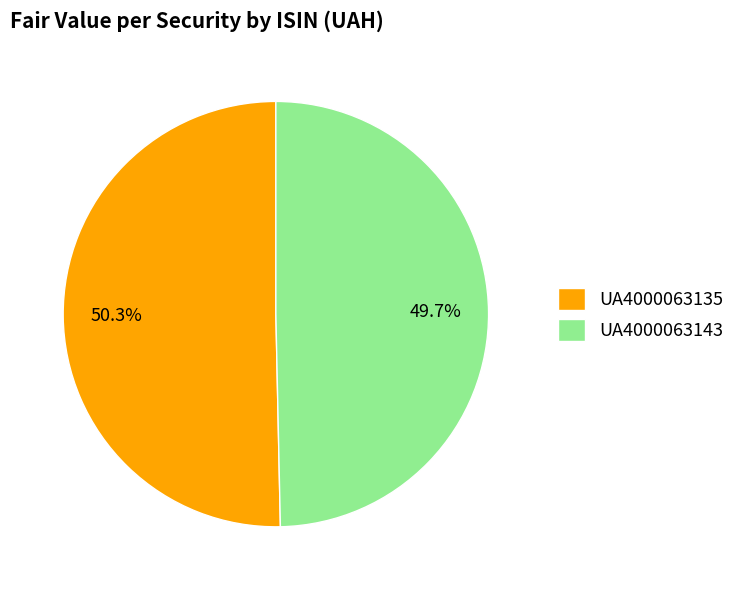

Does UA4000063135 represent more than half of the total?

Yes